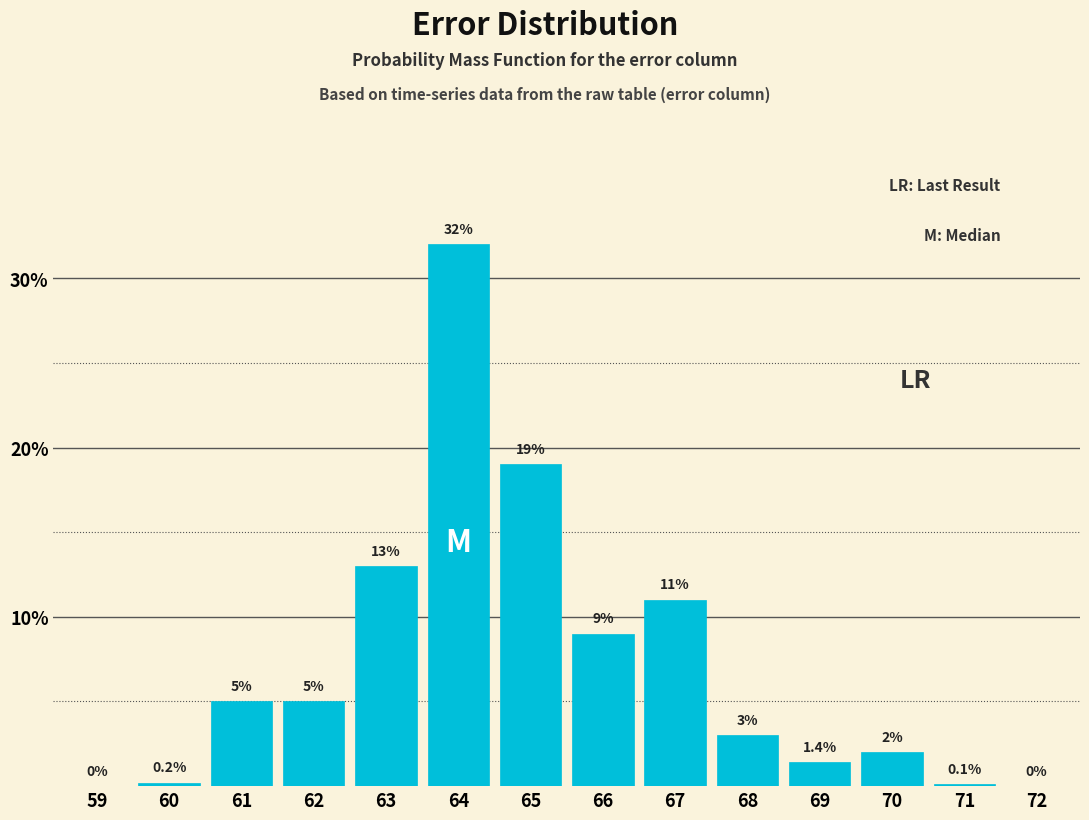

Reading left to right, transcribe all the data shown in this chart.

59=0.0	60=0.2	61=5.0	62=5.0	63=13.0	64=32.0	65=19.0	66=9.0	67=11.0	68=3.0	69=1.4	70=2.0	71=0.1	72=0.0